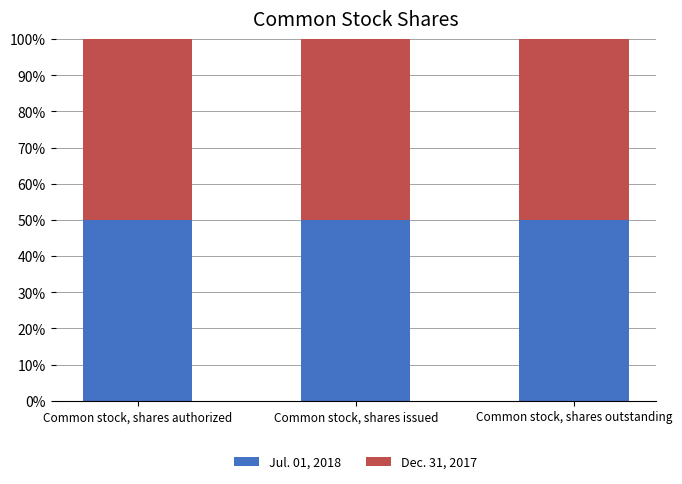

What is the sum of the Jul. 01, 2018 values at Common stock, shares issued and Common stock, shares outstanding?

100.1